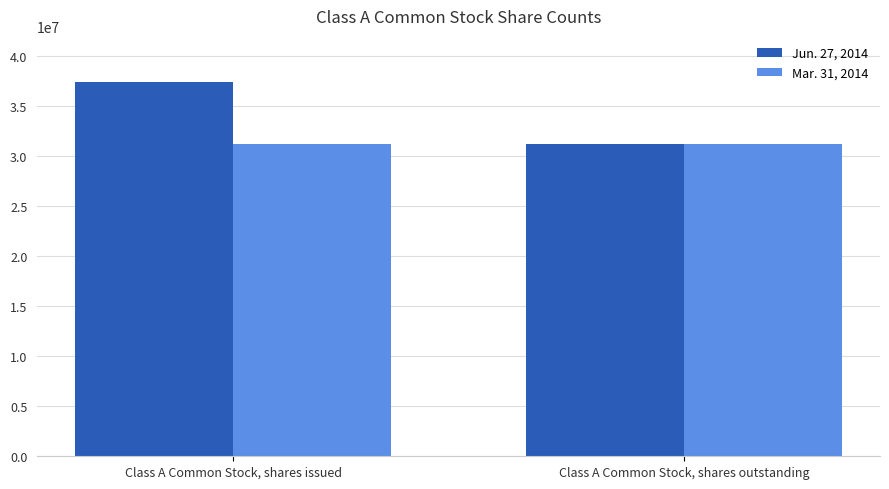

What is the sum of the Mar. 31, 2014 values at Class A Common Stock, shares issued and Class A Common Stock, shares outstanding?

62406426